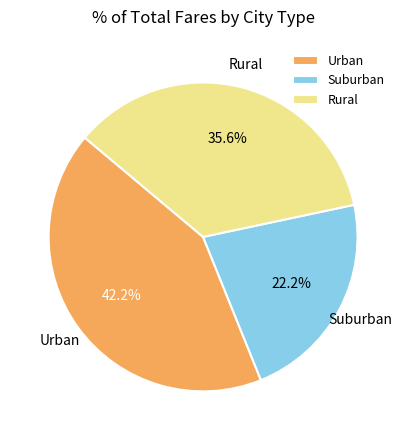

What is the ratio of the value at Suburban to the value at Rural?

0.6